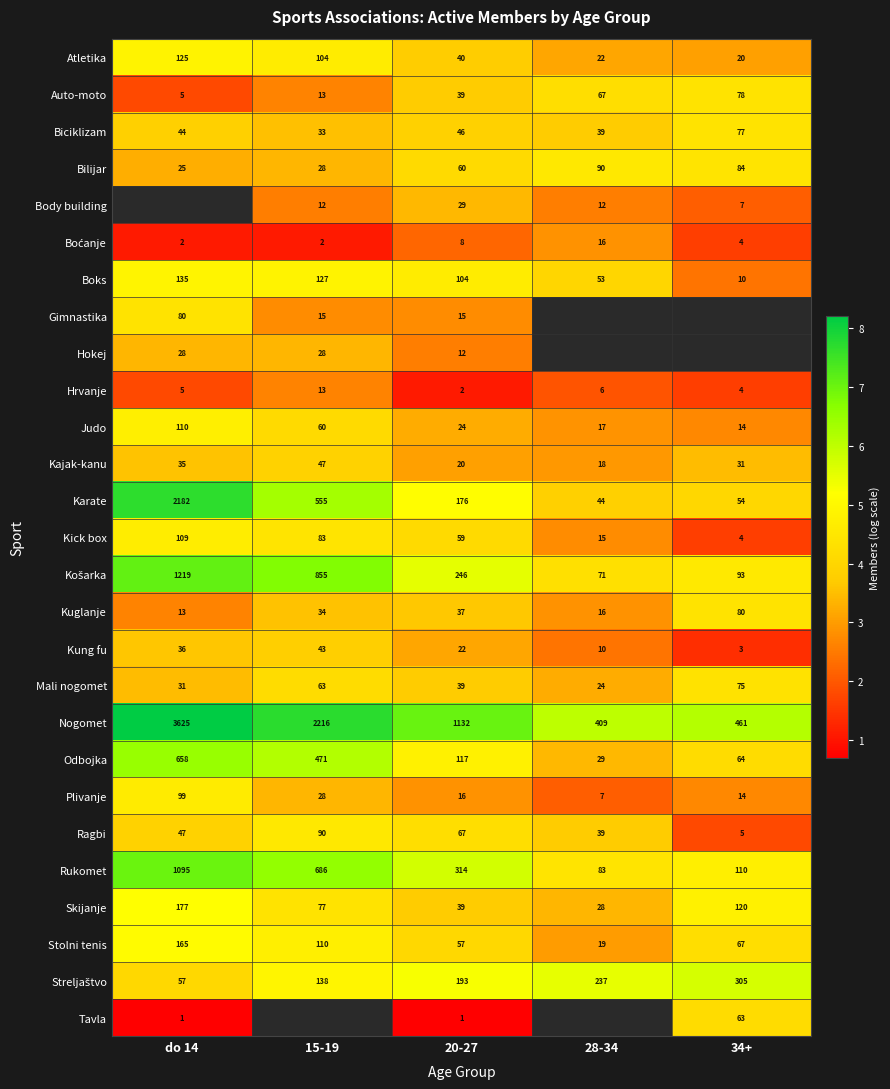

Rank the categories by Košarka value from highest to lowest.

do 14, 15-19, 20-27, 34+, 28-34